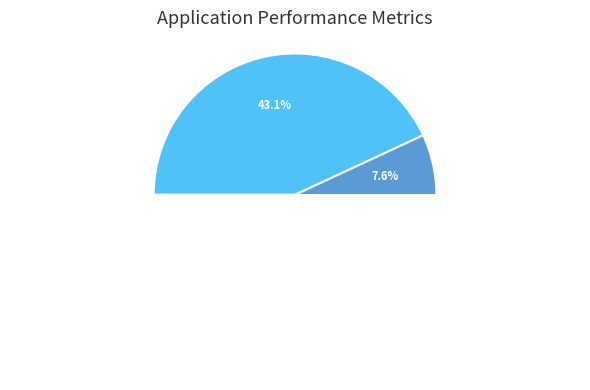

To the nearest percent, what is the average slice percentage?

10%